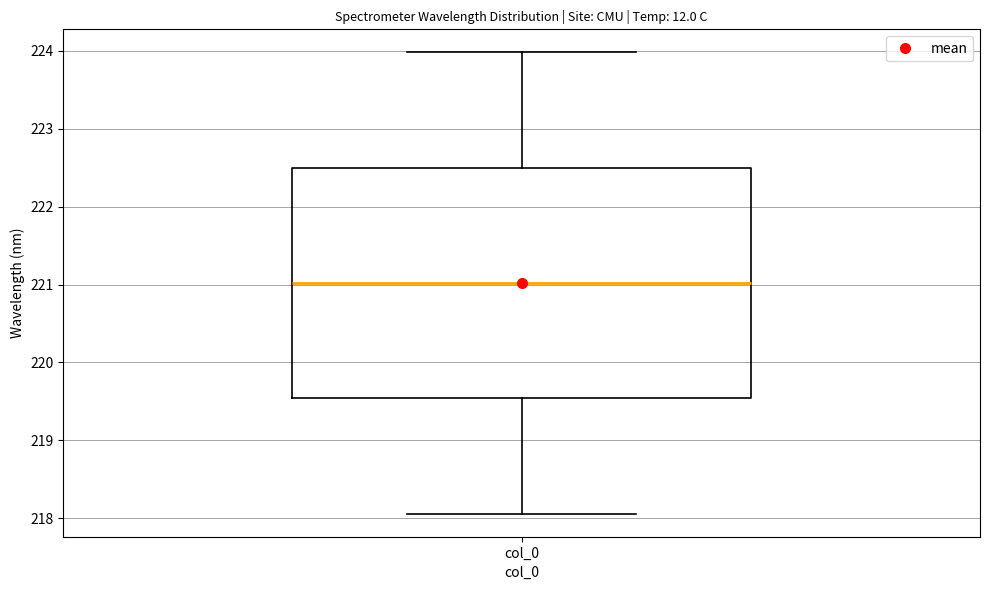

Read this box plot against the y-axis: the position of the median line, the range covered by the box, and the ends of both whiskers. The values are not printed on the chart, so give them approximately, as read against the axis.

median 221.0, box 219.5 to 222.5, whiskers 218.1 to 224.0